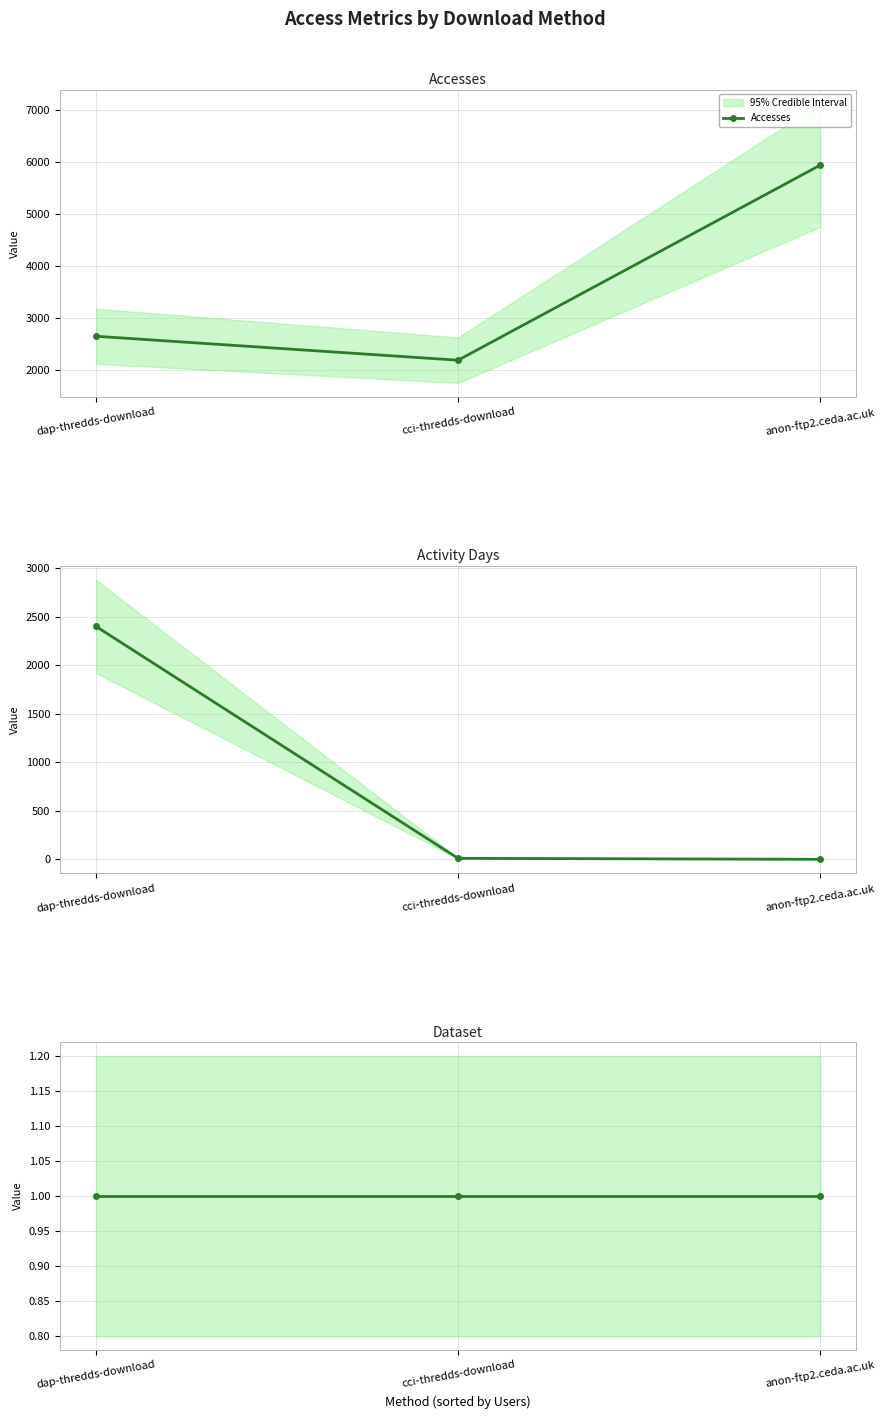

Does the chart display data point markers on the line(s)?

Yes